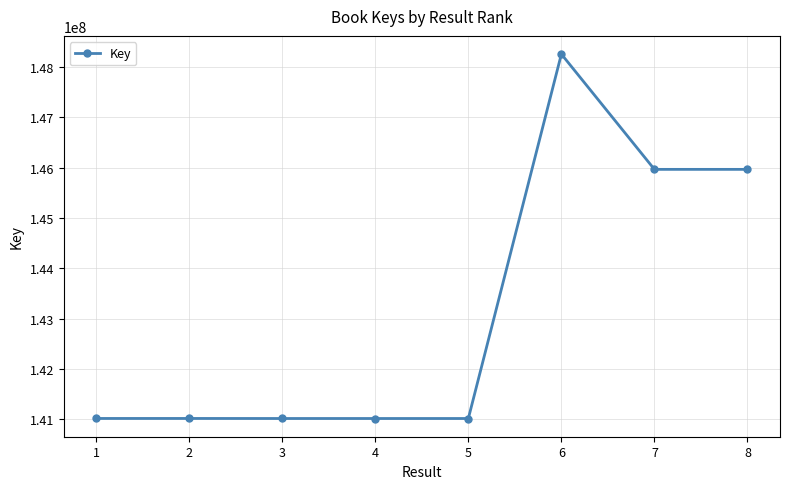

True or false: the data shows 46453526 at 8.

False